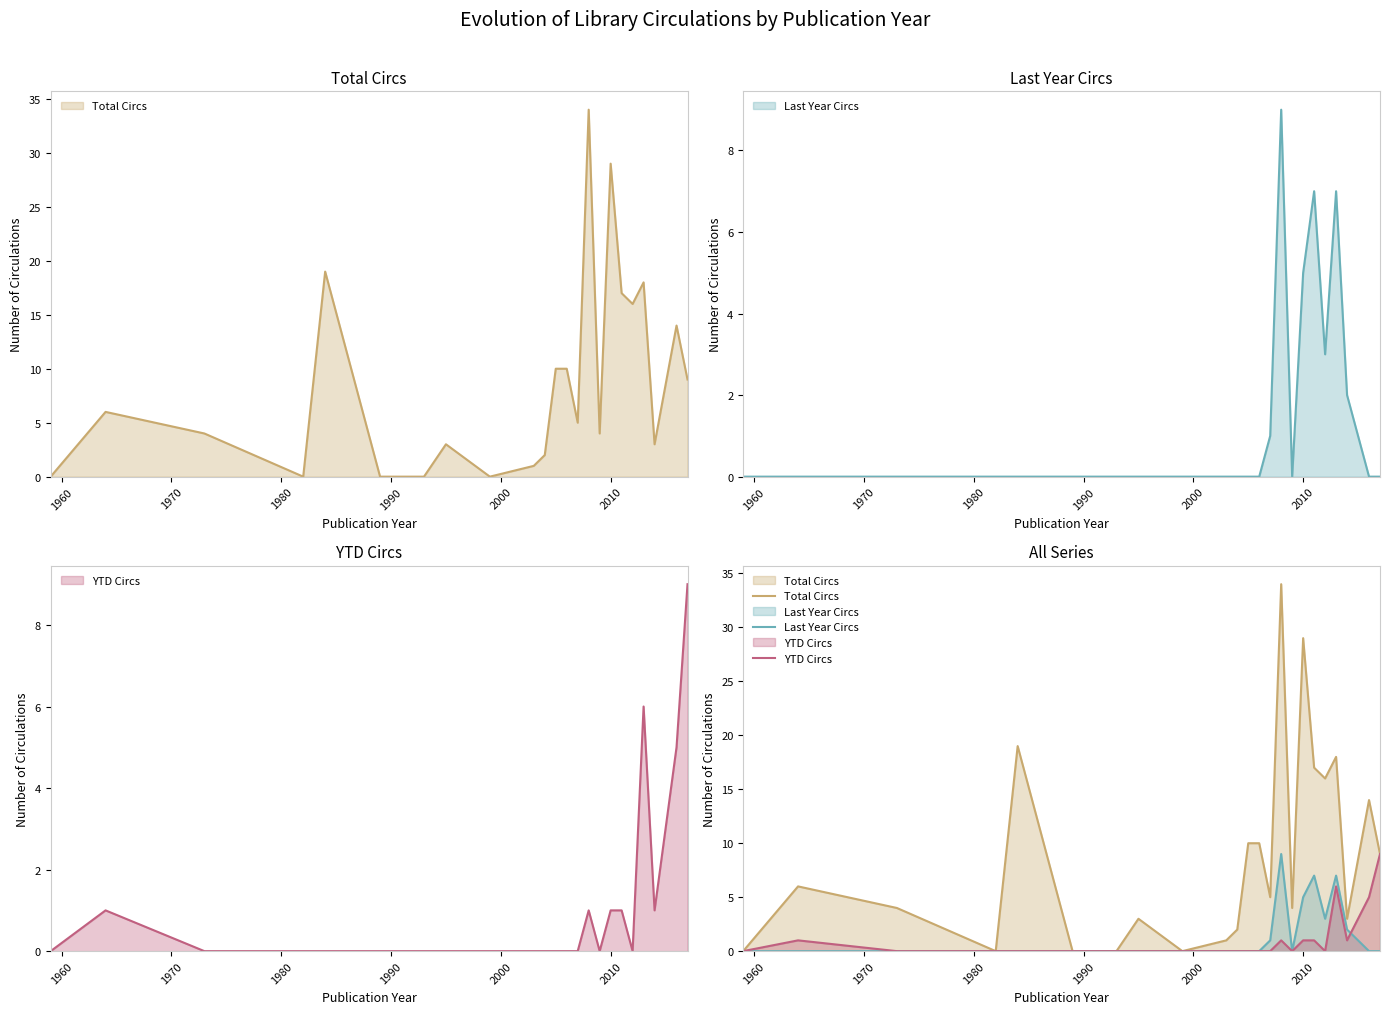

What is the greatest value displayed?

34